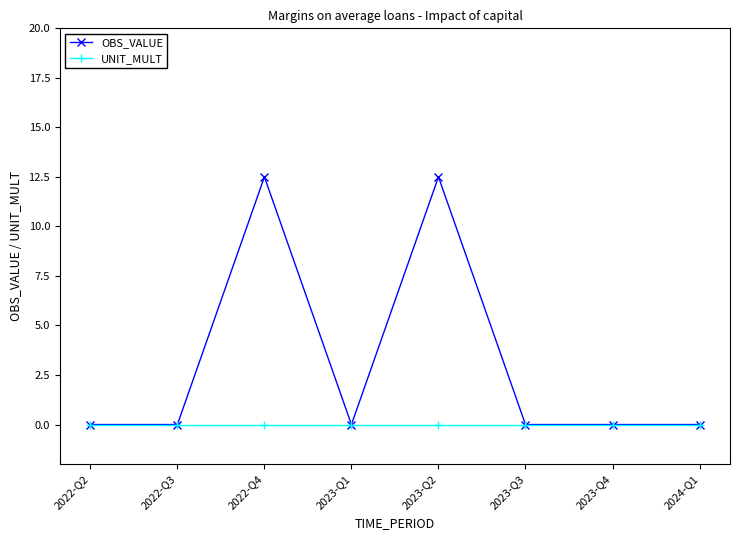

Reading left to right, what are all the values shown in this chart?

OBS_VALUE: 0.0	0.0	12.5	0.0	12.5	0.0	0.0	0.0
UNIT_MULT: 0.0	0.0	0.0	0.0	0.0	0.0	0.0	0.0